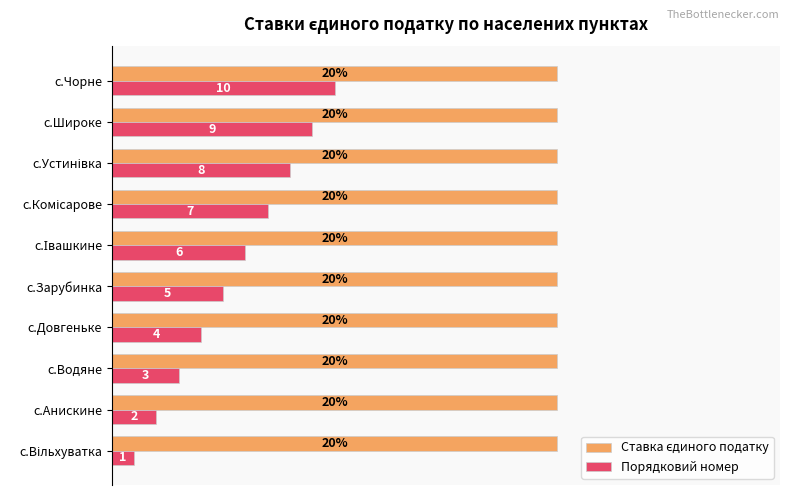

Which series has the largest range (max minus min)?

Порядковий номер